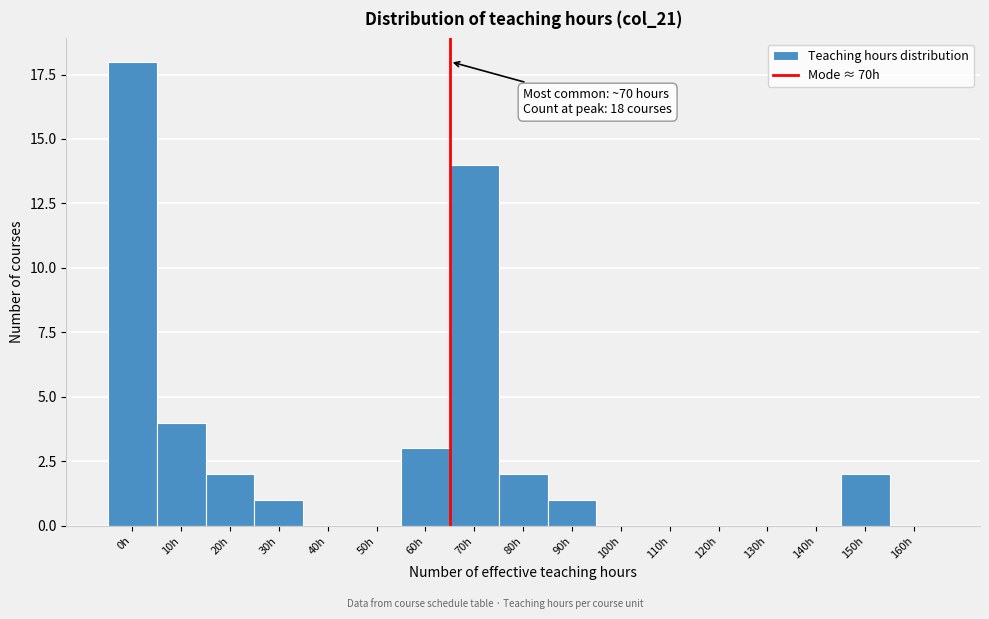

Reading left to right, what are all the values shown in this chart?

0h=18	10h=4	20h=2	30h=1	40h=0	50h=0	60h=3	70h=14	80h=2	90h=1	100h=0	110h=0	120h=0	130h=0	140h=0	150h=2	160h=0